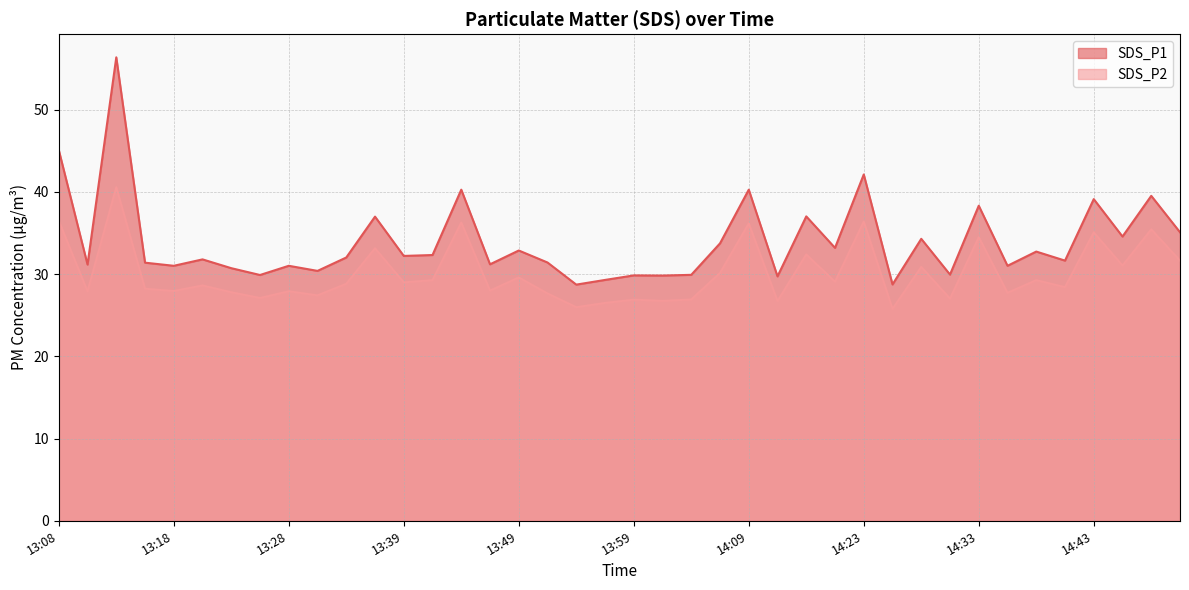

True or false: SDS_P2 and SDS_P1 intersect in this chart.

False